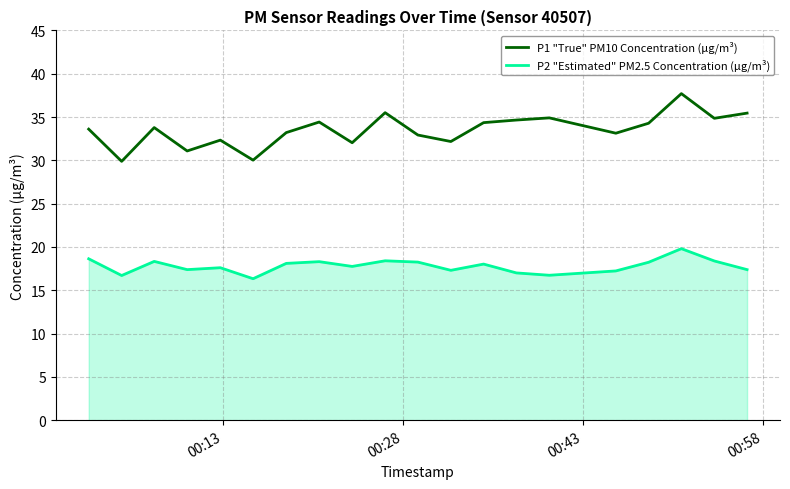

Which series has the widest spread of values?

P1 "True" PM10 Concentration (µg/m³)